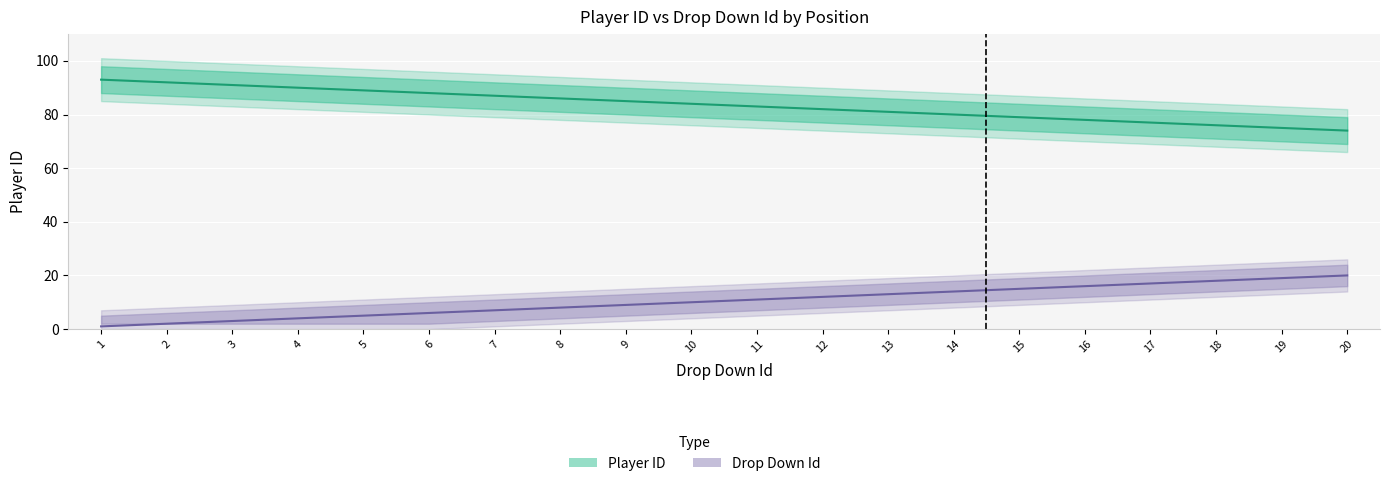

At 5, list the series in order from largest to smallest.

Player ID, Drop Down Id